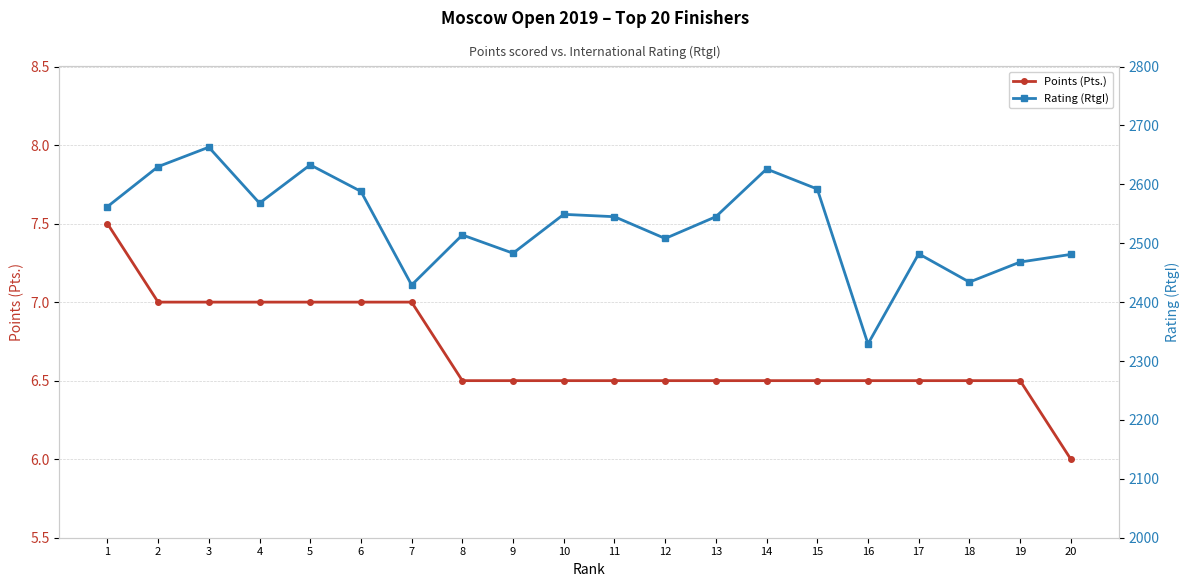

What is the total value across all series at 18?

2440.5